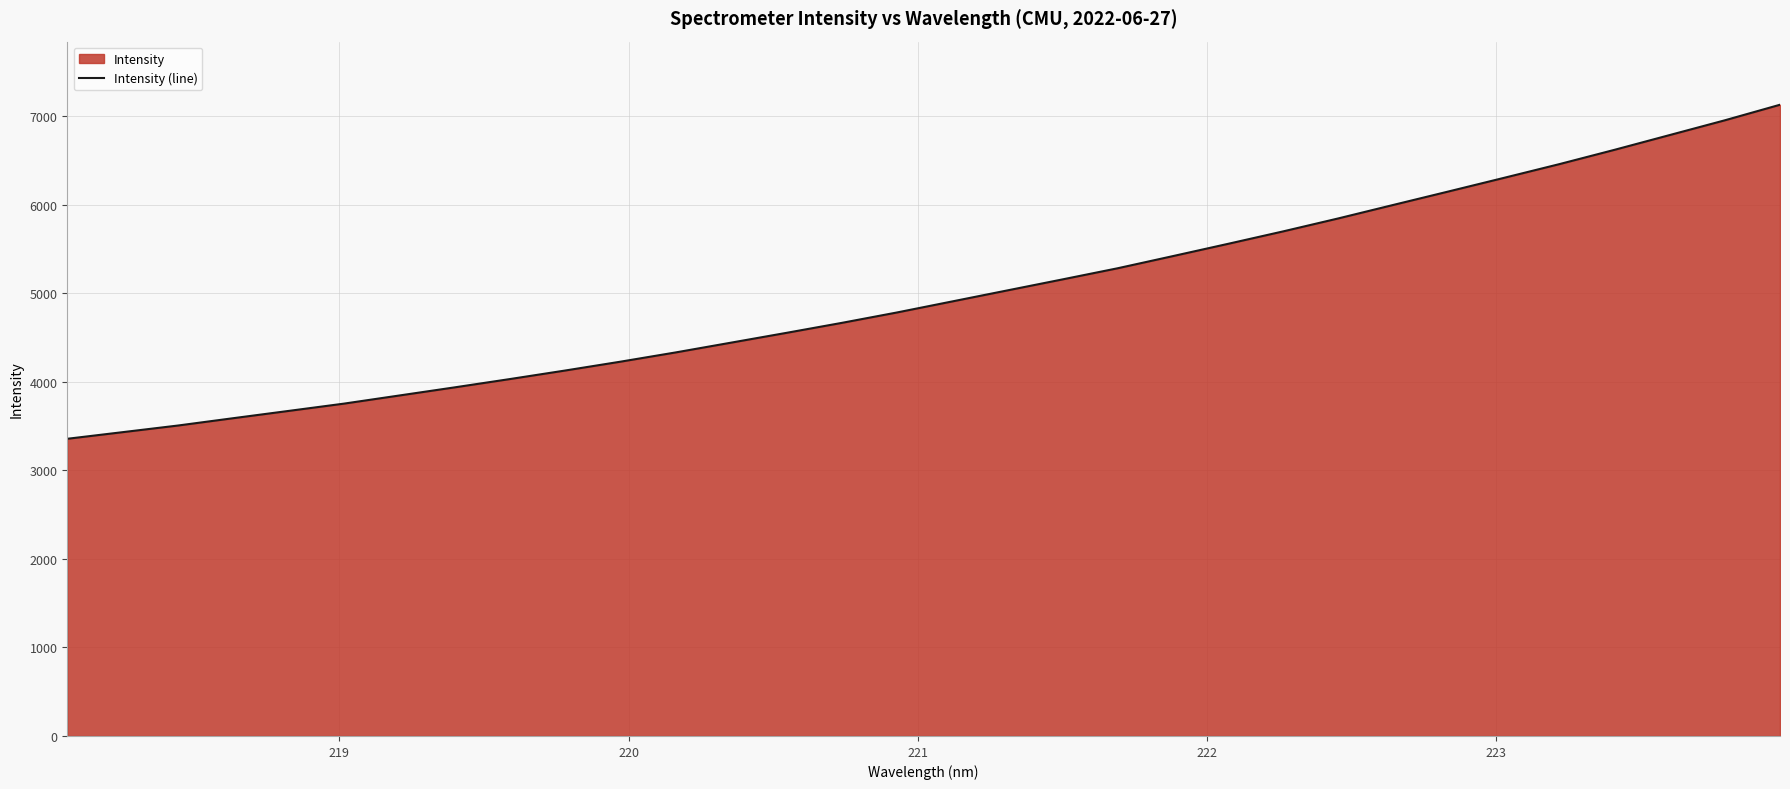

What is the maximum value shown in the chart?

7126.8